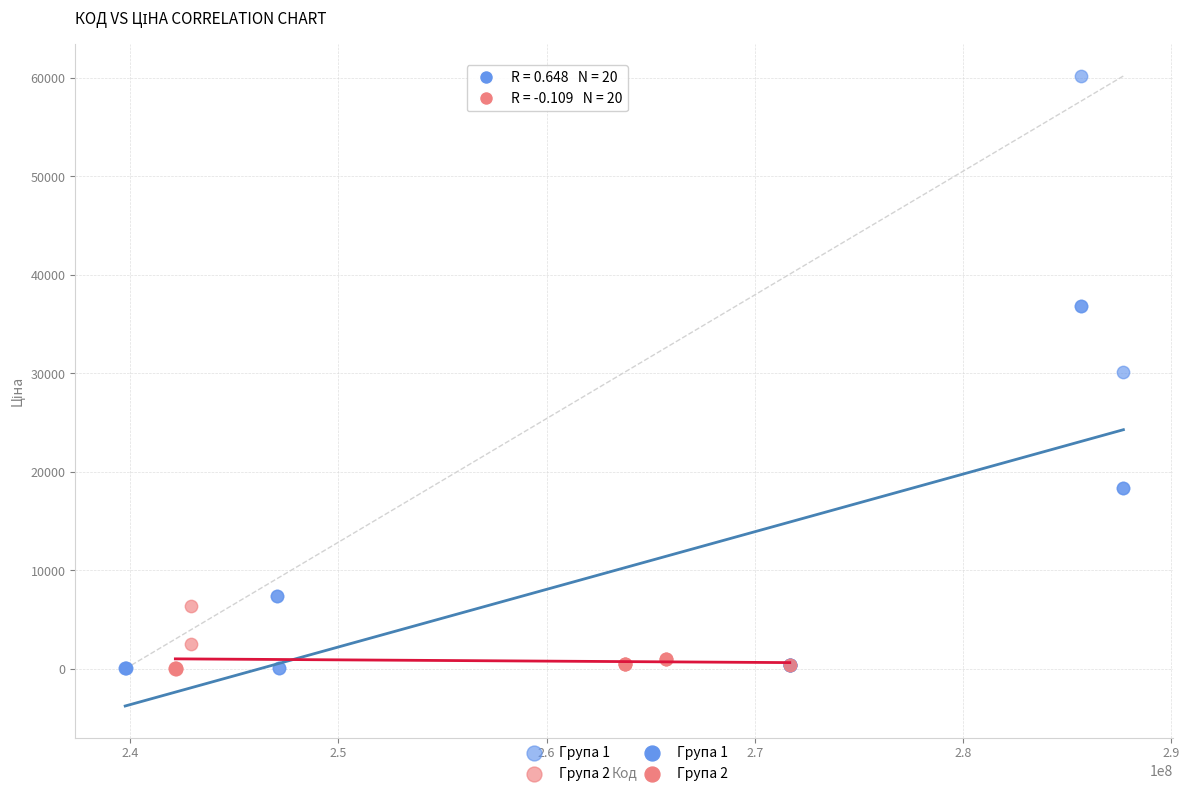

Which series has the largest Y range (max minus min)?

Група 1